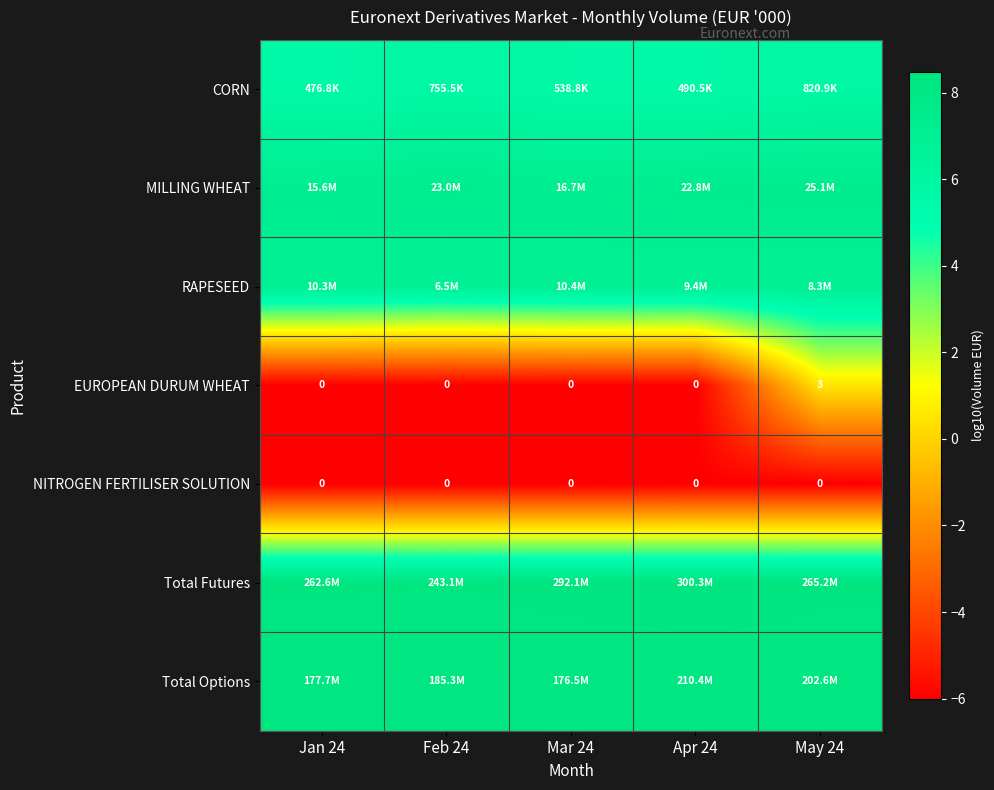

Which category has the highest value in the NITROGEN FERTILISER SOLUTION series?

Jan 24